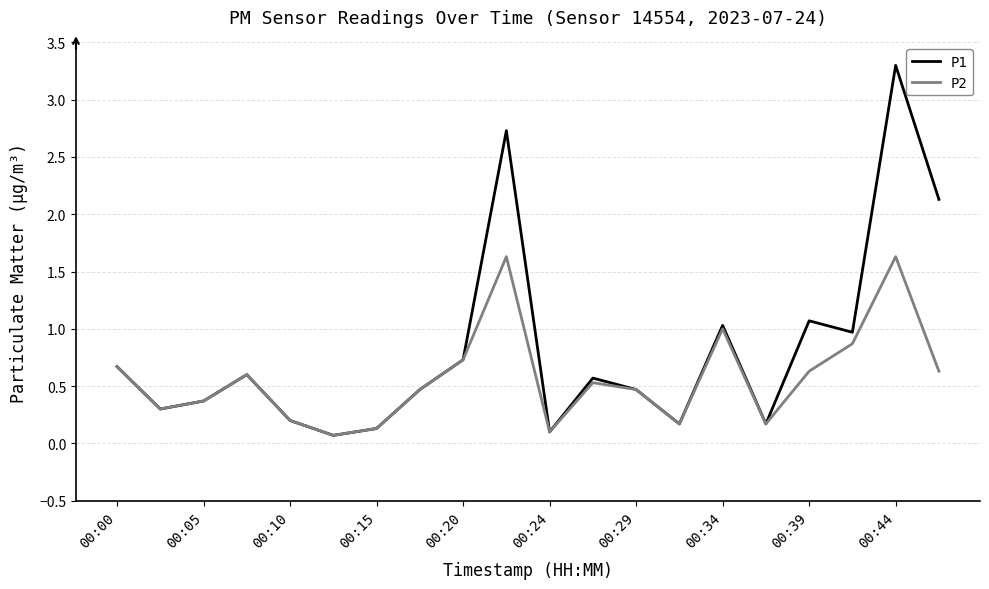

What is the difference between the maximum and second lowest values in the P2 series?

1.5